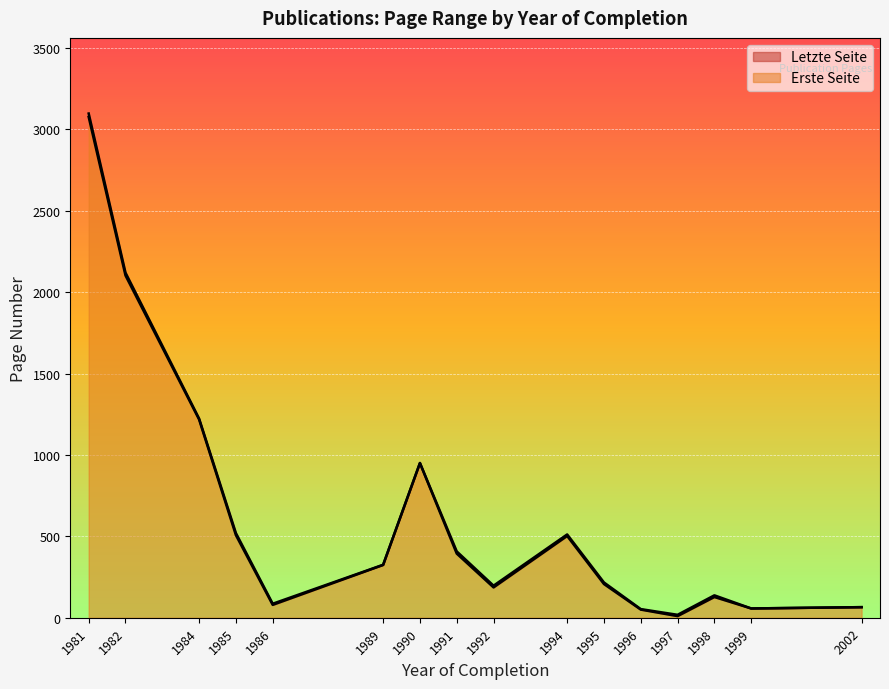

What is the difference between the second highest and second lowest values in the Letzte Seite series?

2138